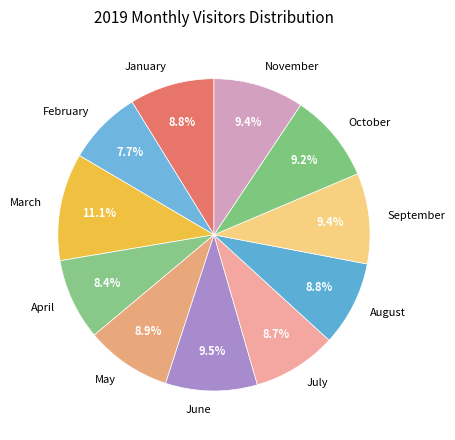

How many segments does this pie chart have?

11